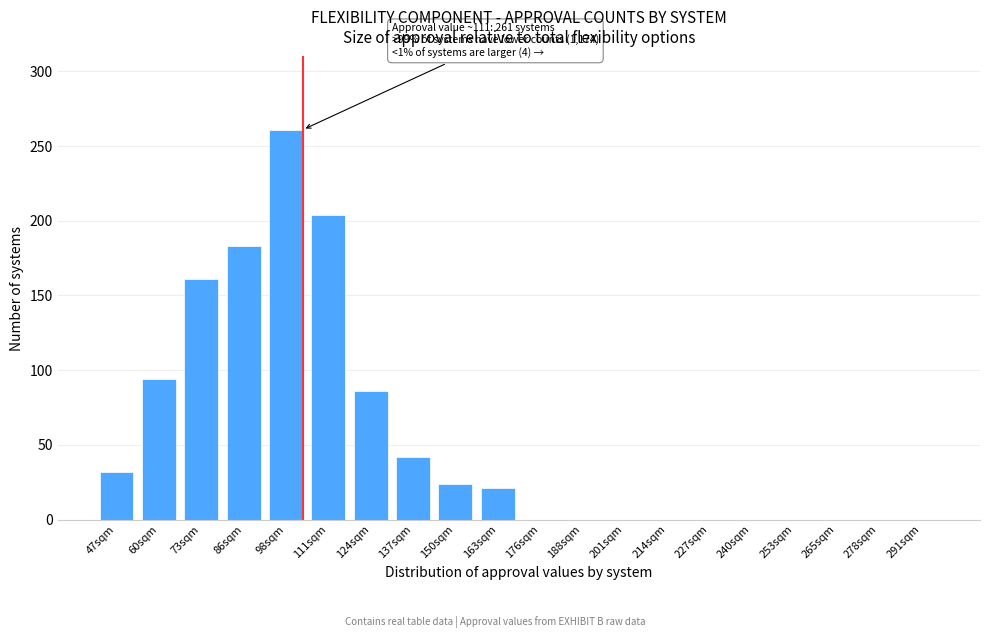

Reading left to right, list all the values displayed in this chart.

47sqm=32	60sqm=94	73sqm=161	86sqm=183	98sqm=261	111sqm=204	124sqm=86	137sqm=42	150sqm=24	163sqm=21	176sqm=0	188sqm=0	201sqm=0	214sqm=0	227sqm=0	240sqm=0	253sqm=0	265sqm=0	278sqm=0	291sqm=0